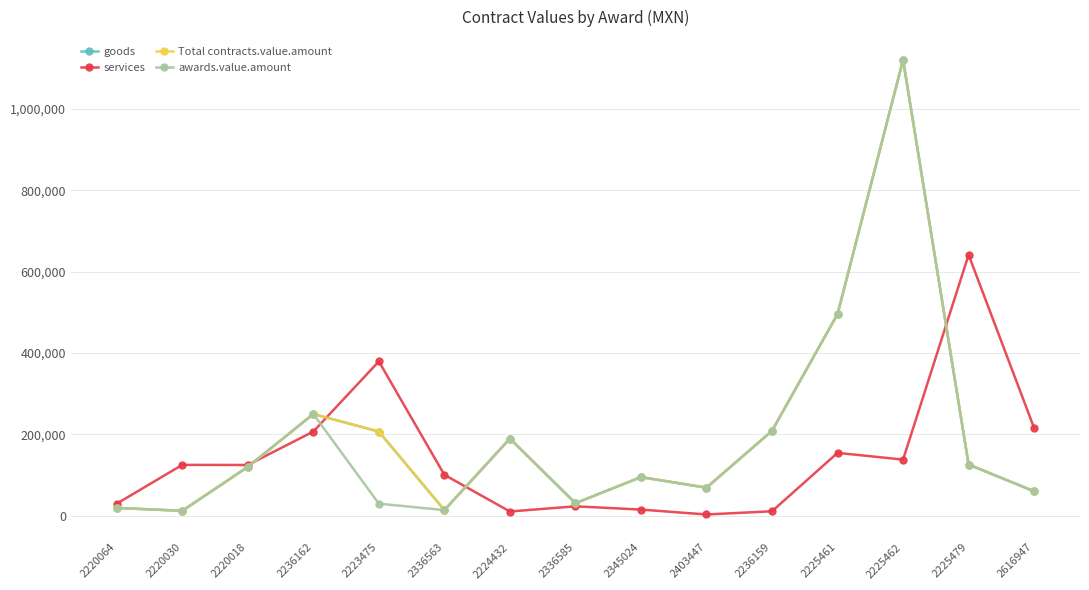

What is the greatest value displayed?

1120689.7